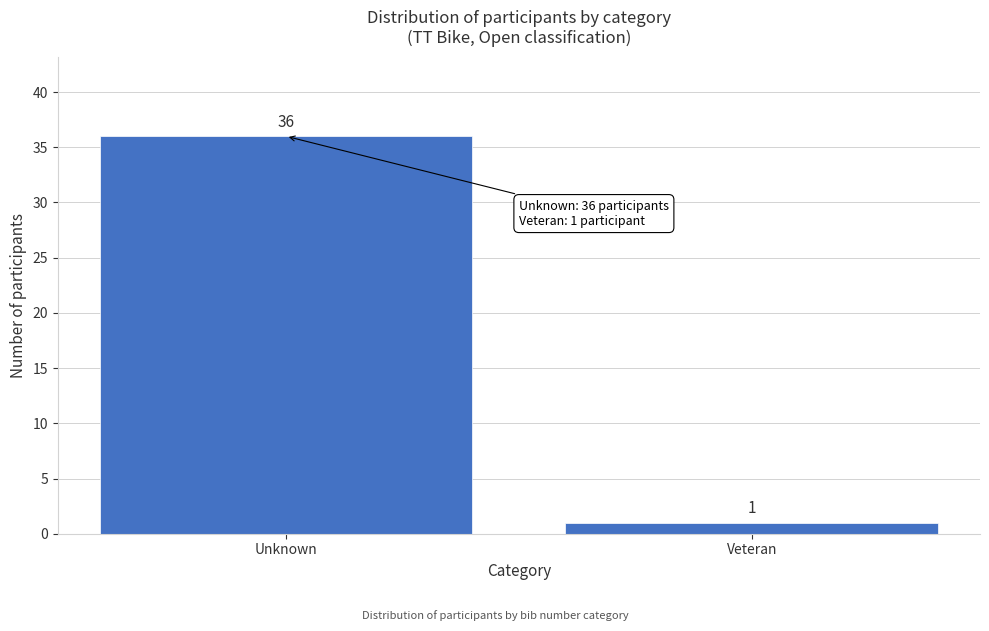

Reading left to right, extract all data points from this chart.

Unknown=36	Veteran=1